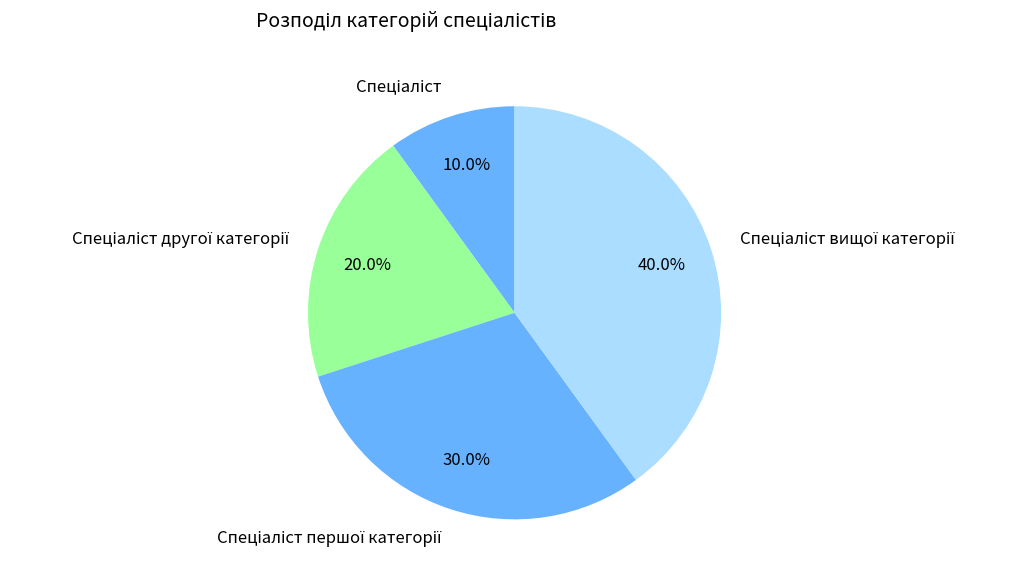

Is there a majority slice in this chart?

No